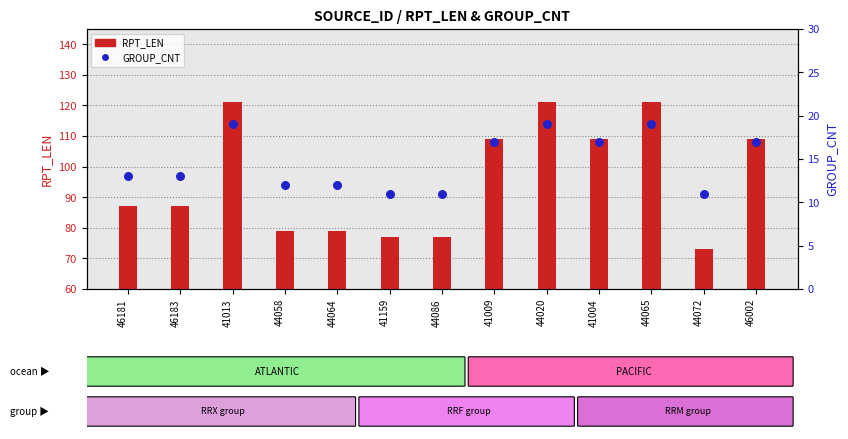

Which series contains the highest Y value?

RPT_LEN